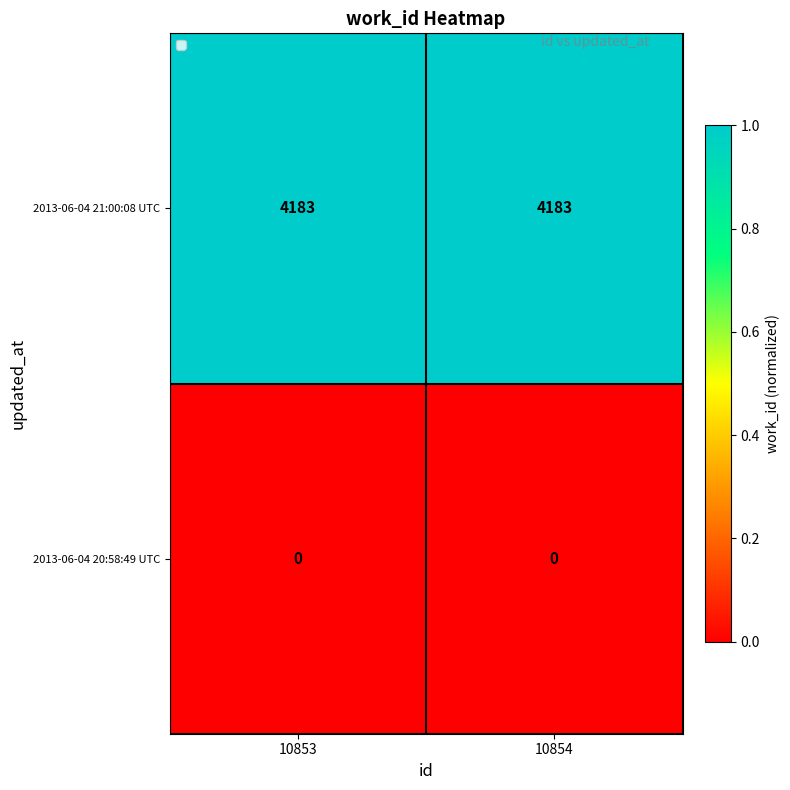

Which series has the largest total across all categories?

2013-06-04 21:00:08 UTC